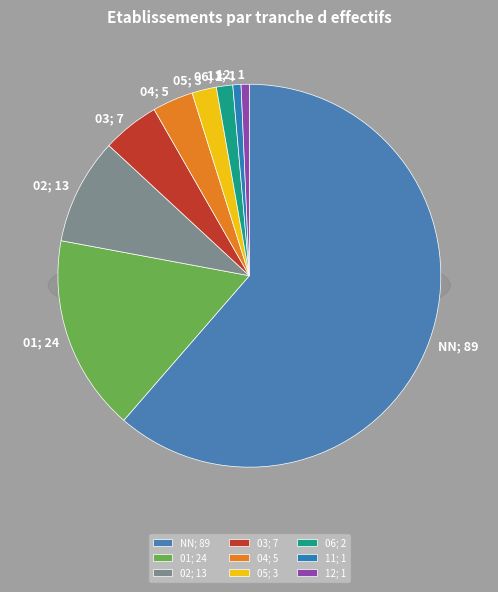

What is the ratio of the value at 03 to the value at 11?

7.0